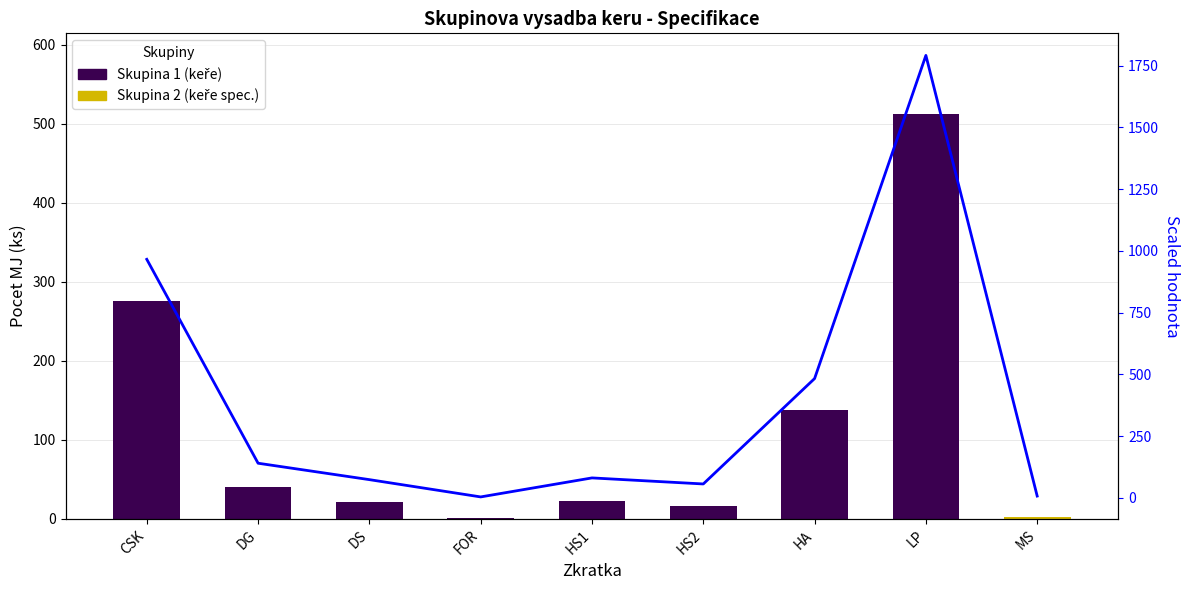

What value does the data have at DG?

140.0